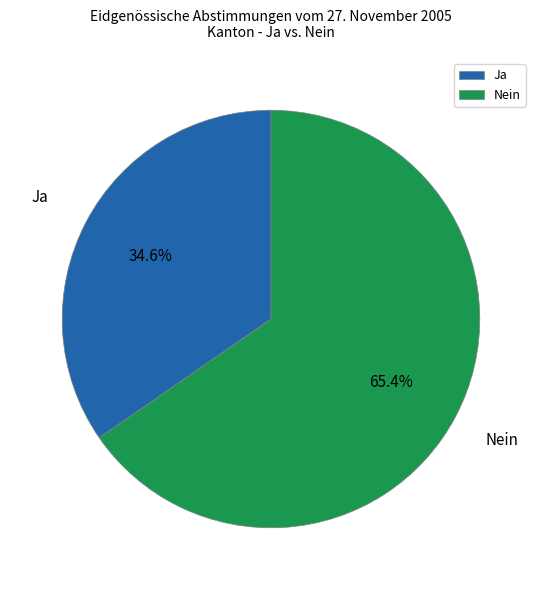

What percentage is NOT represented by Ja?

65.4%